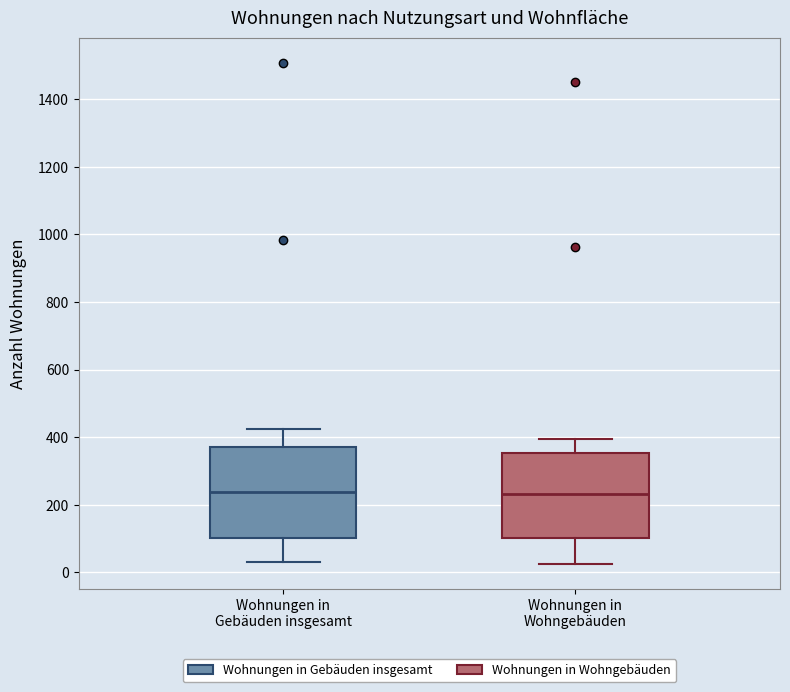

Reading left to right, read every box against the y-axis: the position of its median line, the range the box covers, and the ends of its whiskers. The values are not printed on the chart, so give them approximately, as read against the axis.

Wohnungen in Gebäuden insgesamt: median 240, box 100 to 380, whiskers 40 to 420
Wohnungen in Wohngebäuden: median 240, box 100 to 360, whiskers 20 to 400